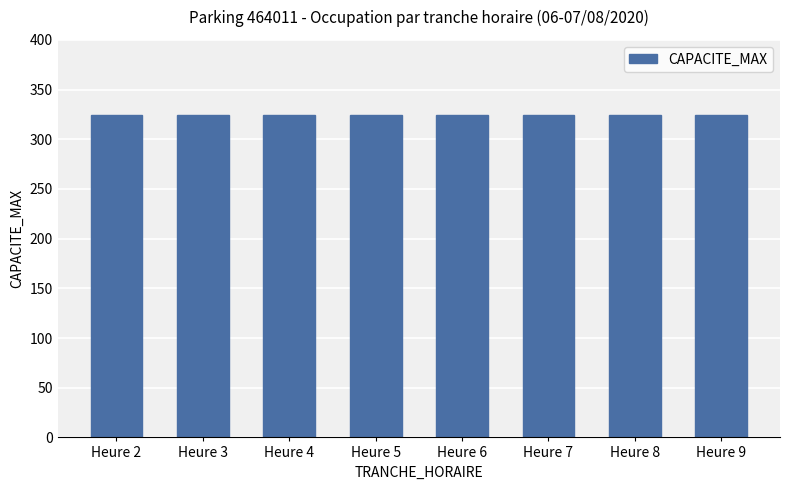

Which series has the largest total across all categories?

CAPACITE_MAX